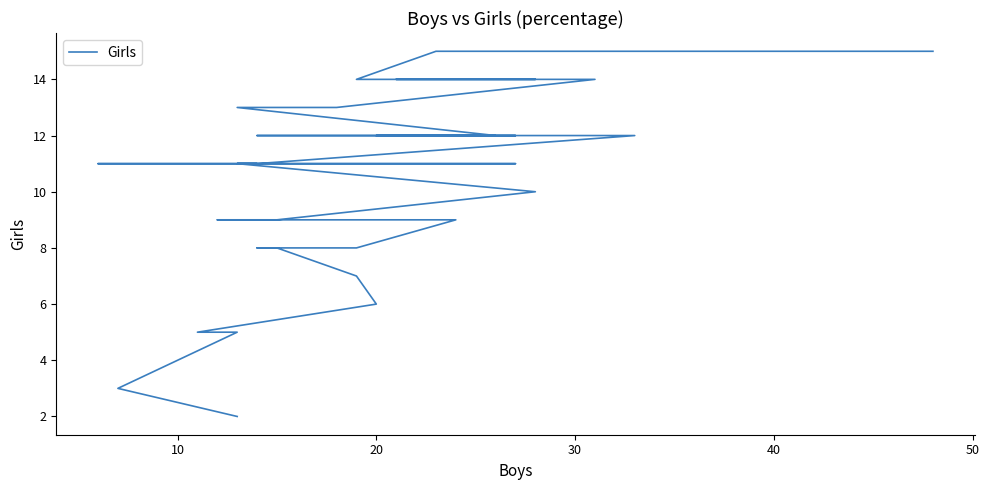

How many categories are shown in the chart?

40